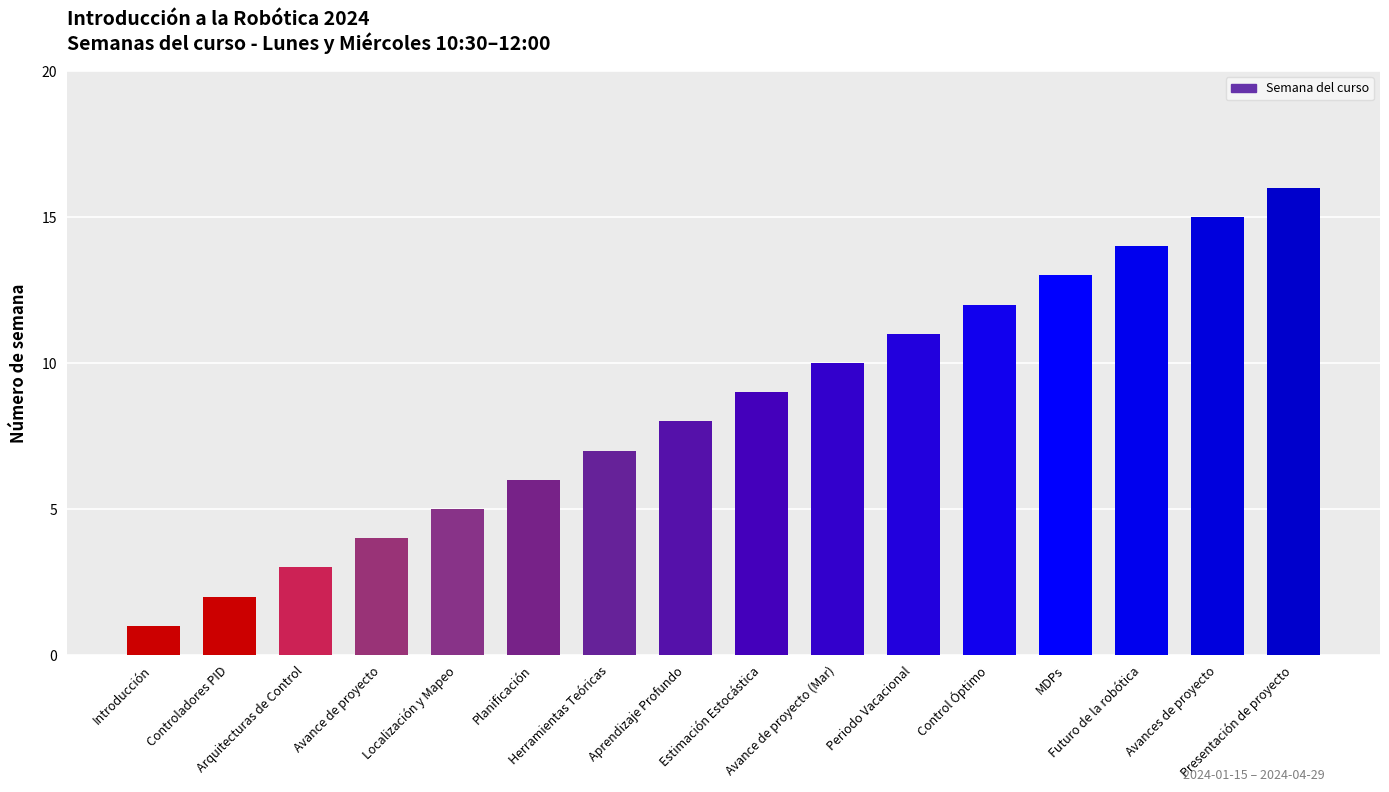

Which category has the highest value across all series?

Presentación de proyecto